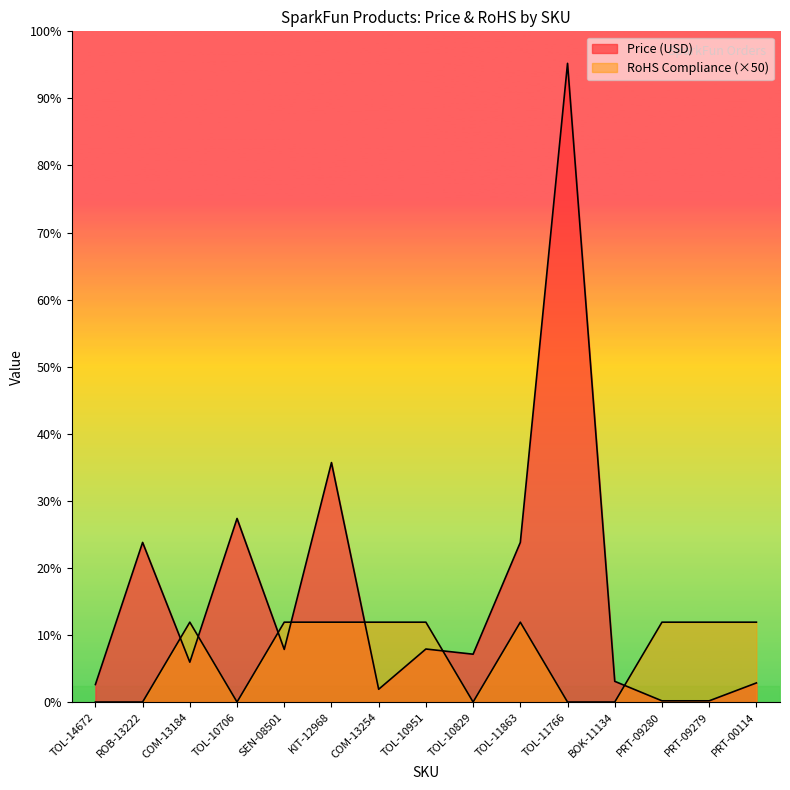

At which category does RoHS Compliance reach its first local peak?

COM-13184